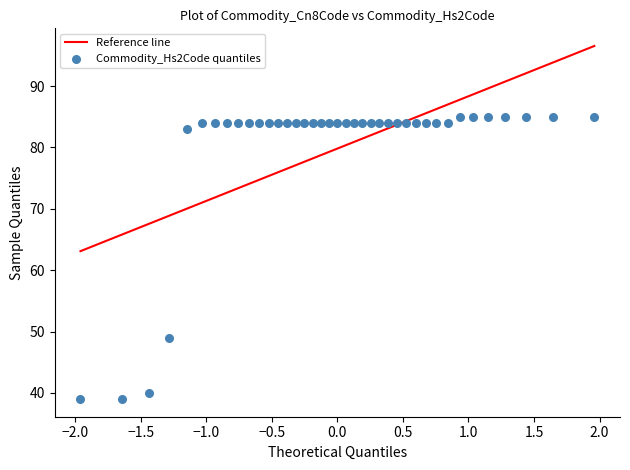

What Y value in the scatter plot is closest to 62?

49